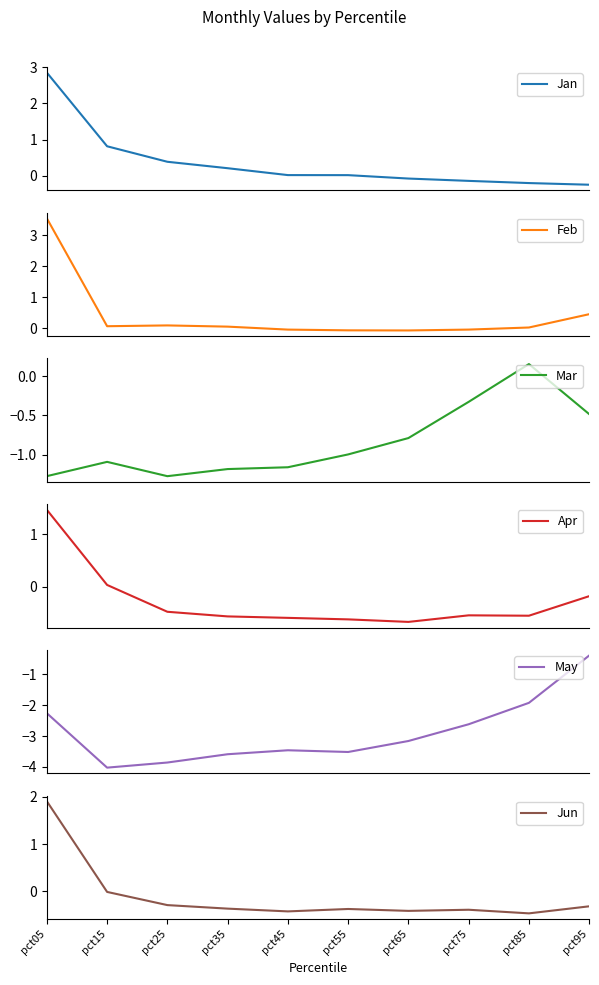

Where is the first local maximum for Jun?

pct55